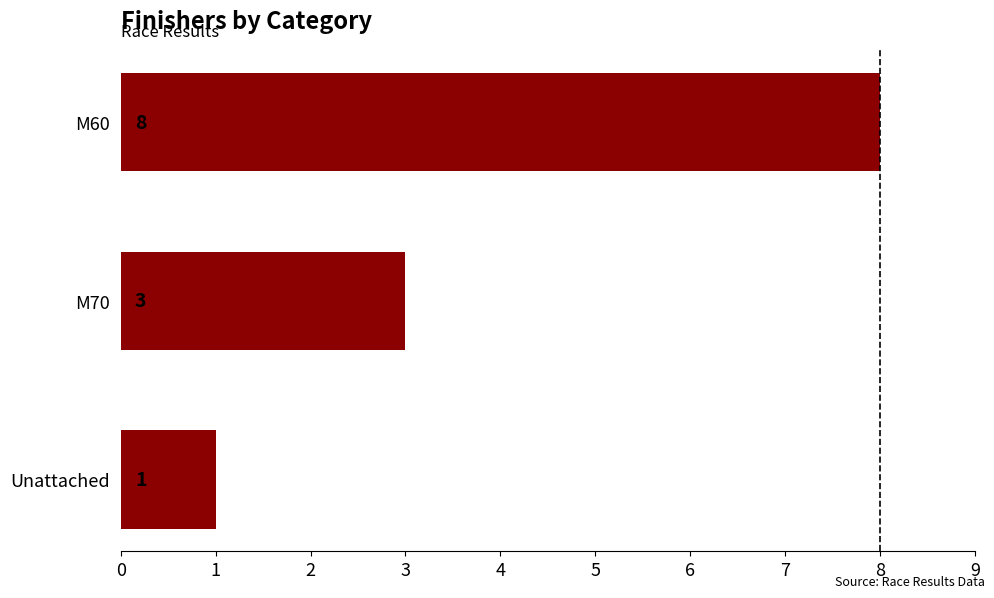

Which has a higher value, M70 or Unattached?

M70